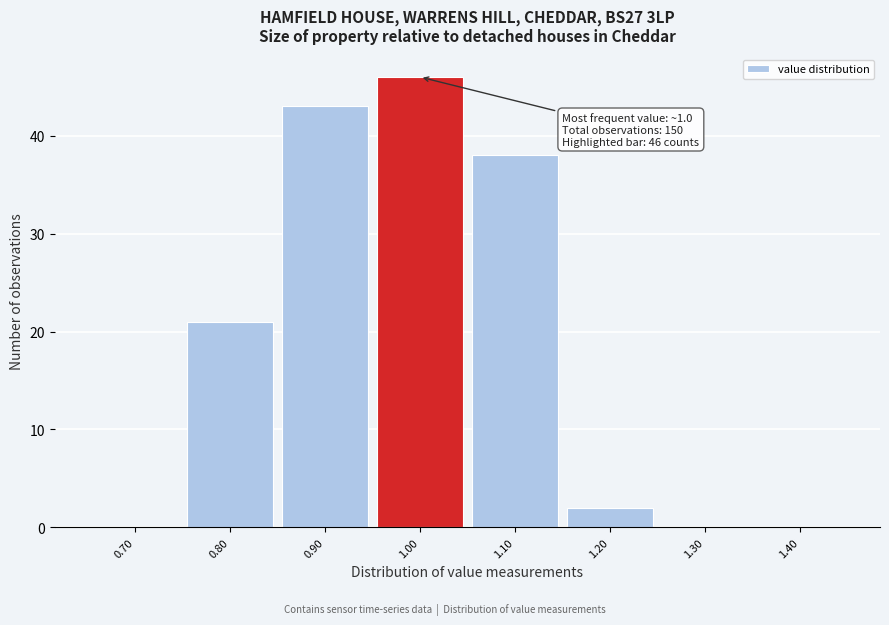

Which range on the x-axis has the tallest bar?

0.95 to 1.05